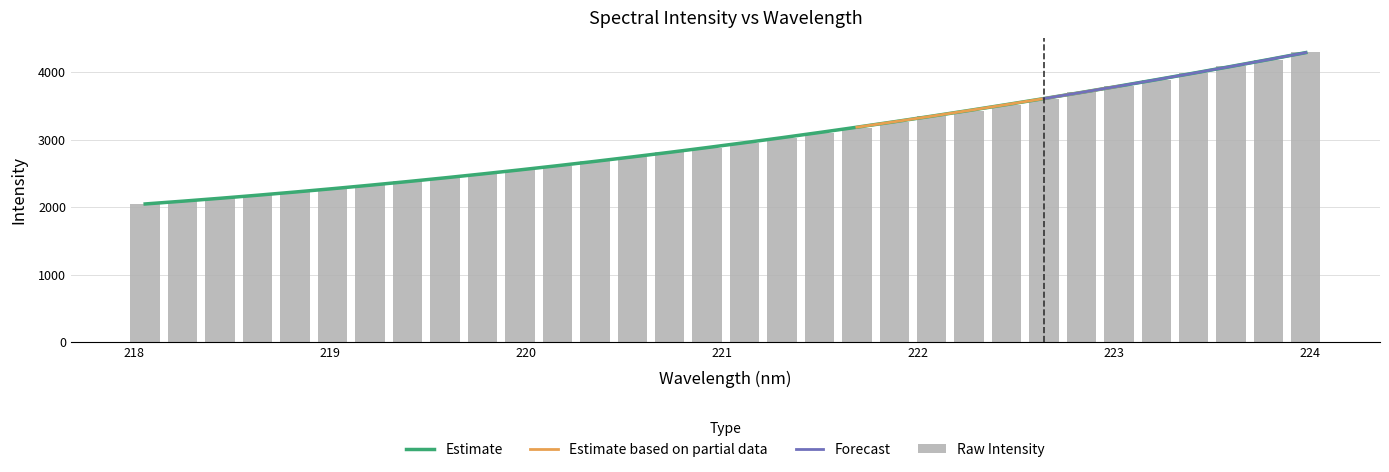

Are the bars horizontal?

No